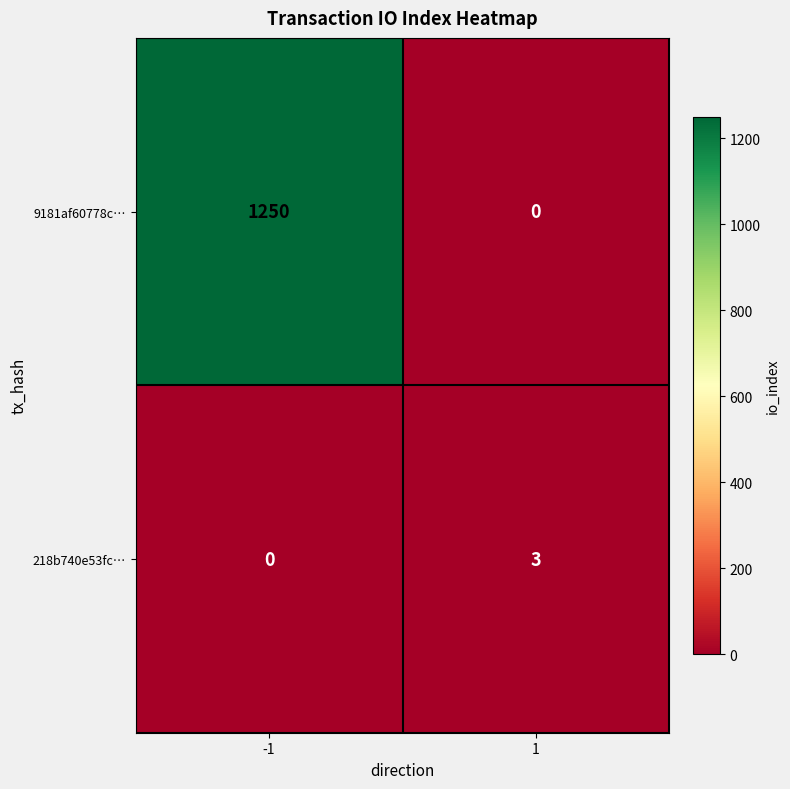

What is the difference between the maximum and minimum values in the 9181af60778c… series?

1250